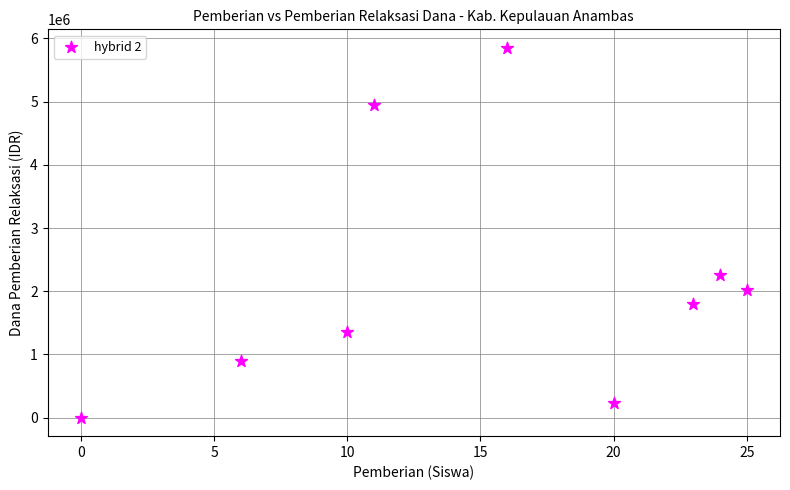

What is the range of X values (max minus min)?

25